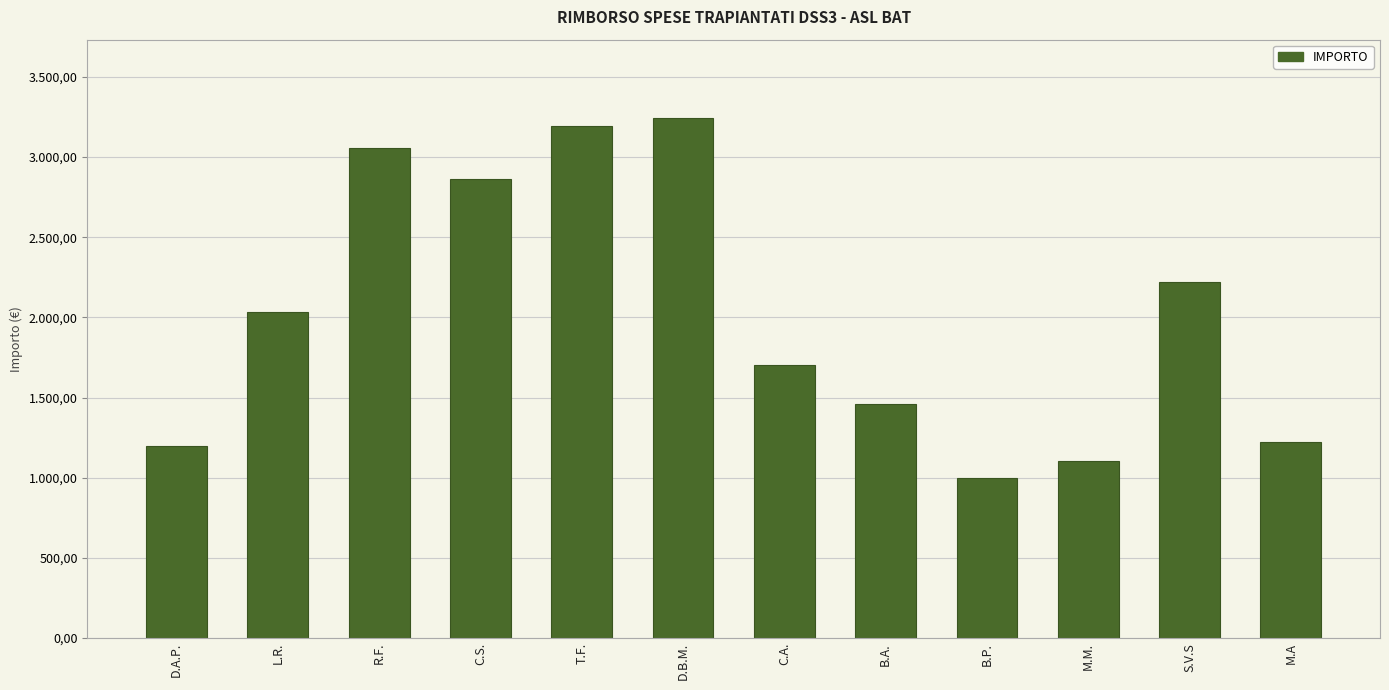

How many values are below 2032?

6